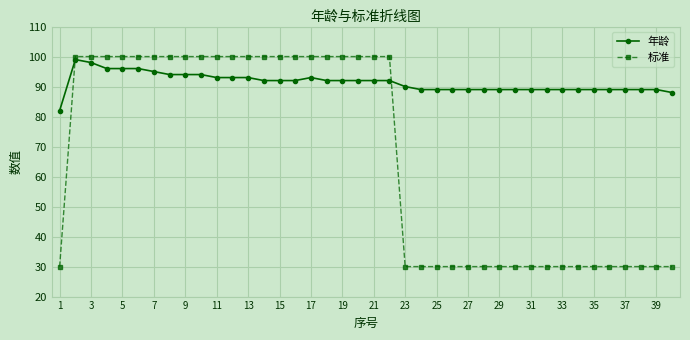

How many times do 年龄 and 标准 cross each other?

2